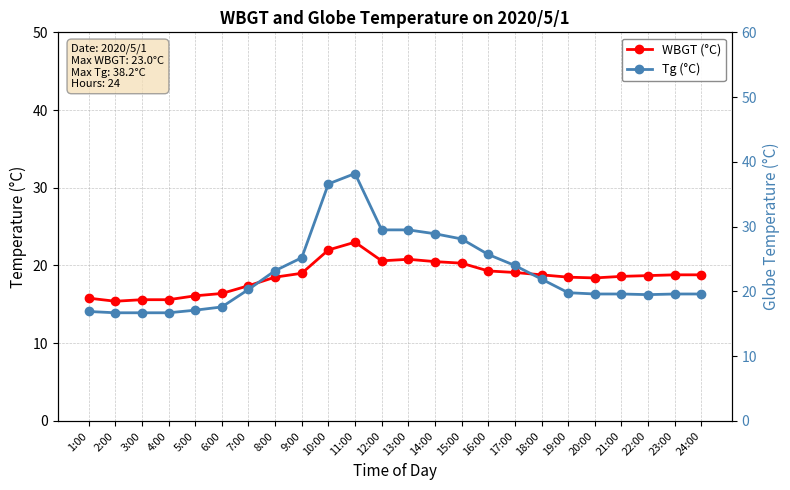

True or false: WBGT (°C) has a value of 27.4 at 20:00.

False